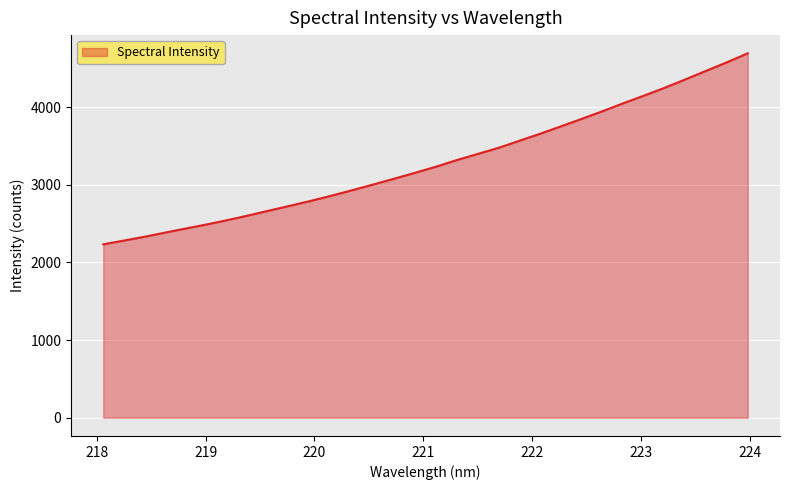

What is the smallest value displayed?

2233.9